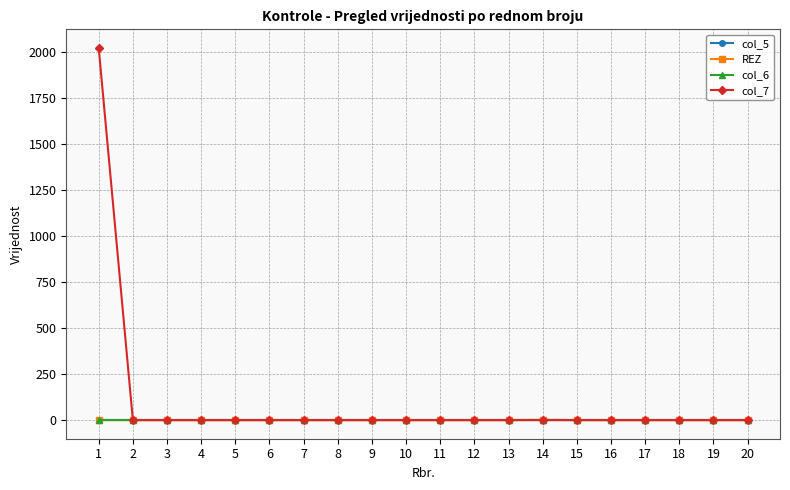

Which series has the largest total across all categories?

col_7